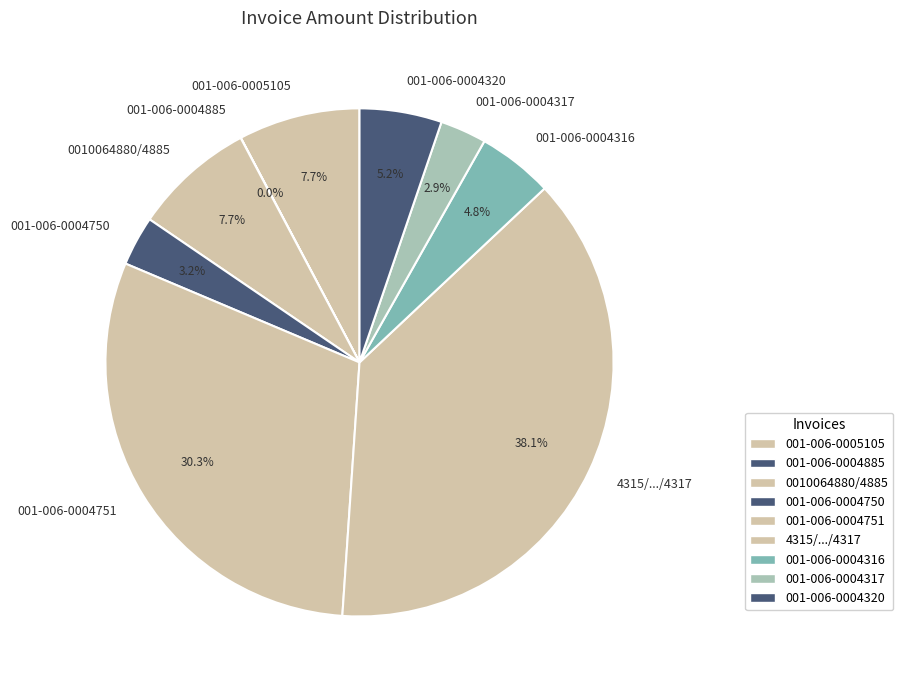

Is 4315/.../4317 the majority of the pie?

No